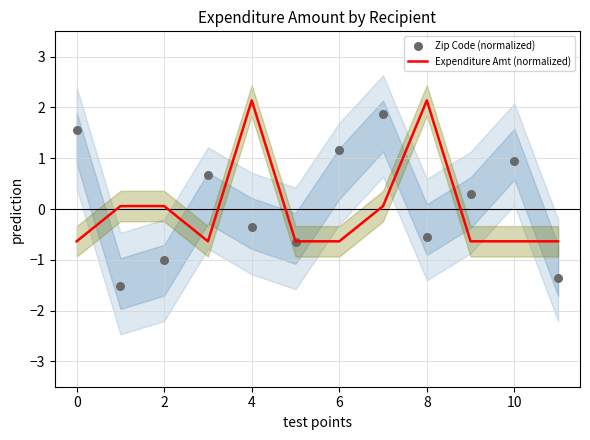

At how many categories does at least one series exceed -1?

12